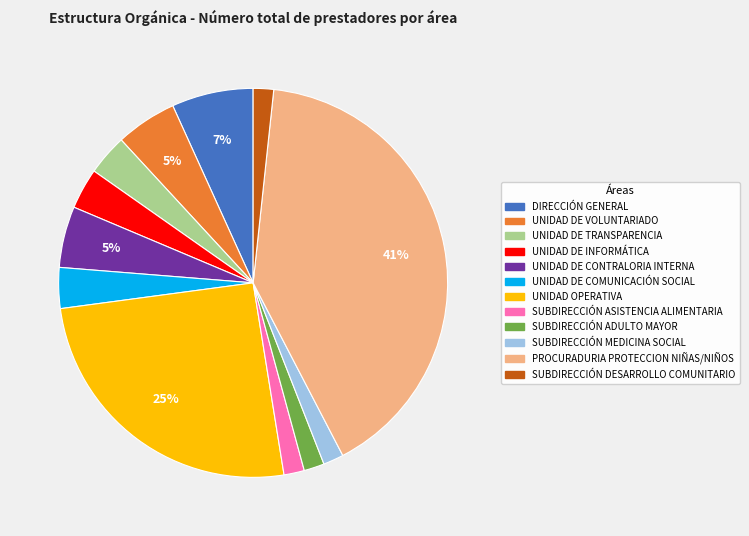

Is it true that SUBDIRECCIÓN DESARROLLO COMUNITARIO is 2% of the pie?

True